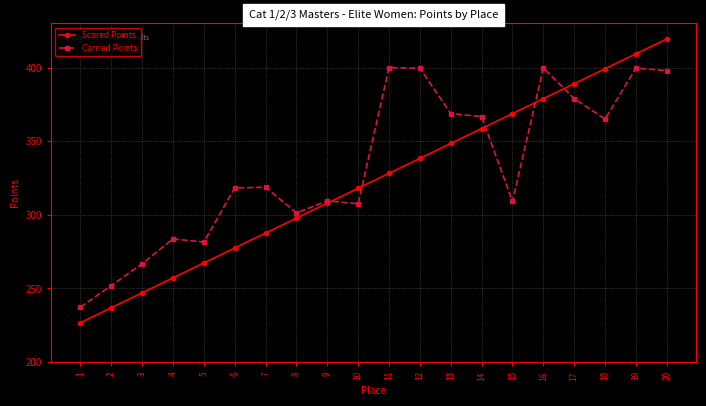

The Scored Points series shows 338.3 at 12. True or false?

True